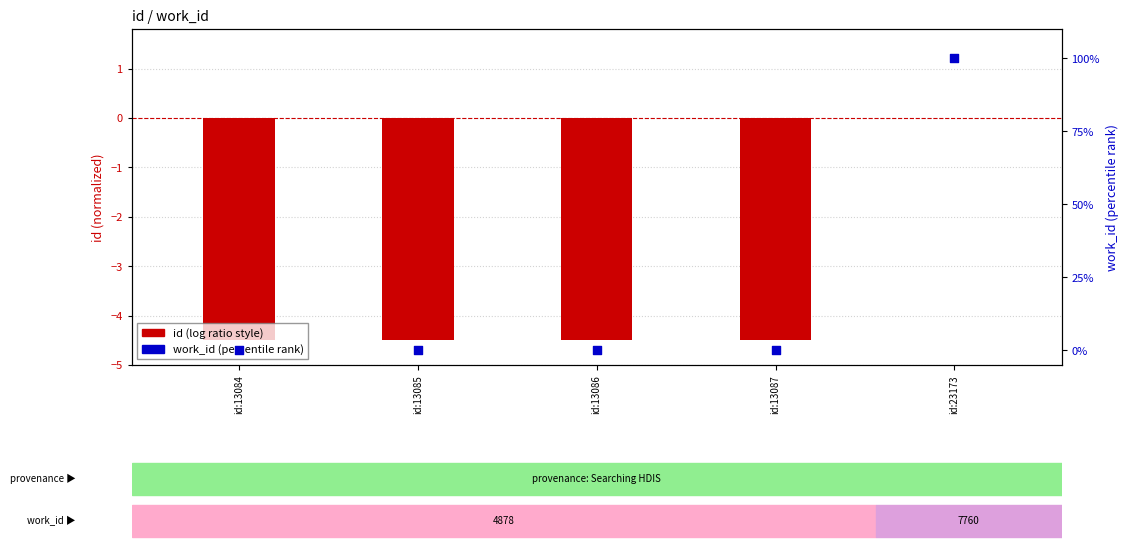

At which category is the sum across all series the highest?

id:23173